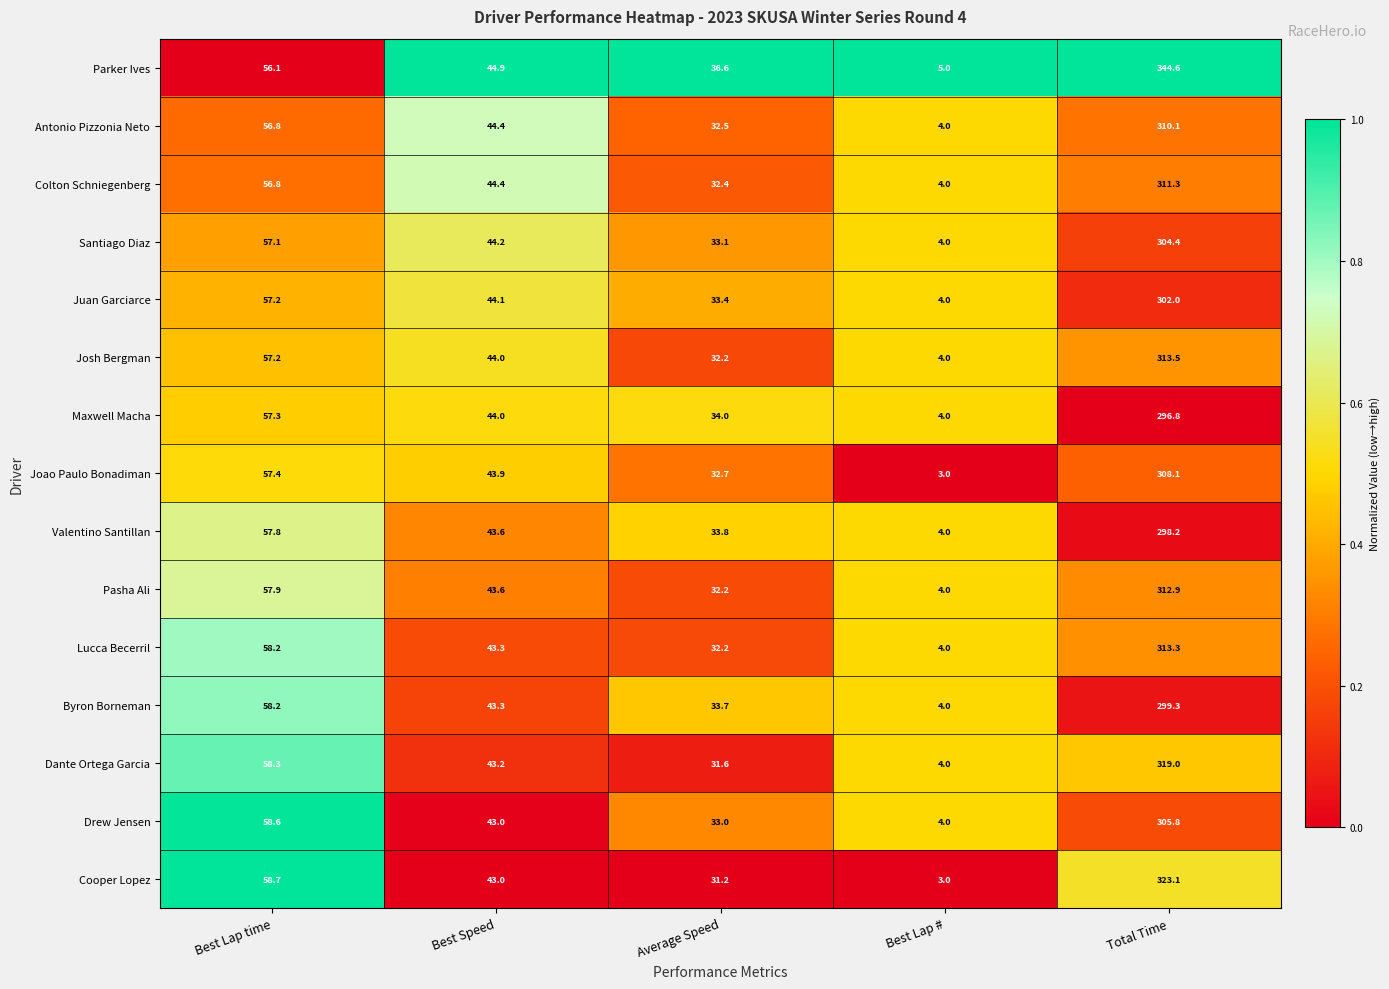

Rank the series by their maximum value, from highest to lowest.

Parker Ives, Cooper Lopez, Dante Ortega Garcia, Josh Bergman, Lucca Becerril, Pasha Ali, Colton Schniegenberg, Antonio Pizzonia Neto, Joao Paulo Bonadiman, Drew Jensen, Santiago Diaz, Juan Garciarce, Byron Borneman, Valentino Santillan, Maxwell Macha